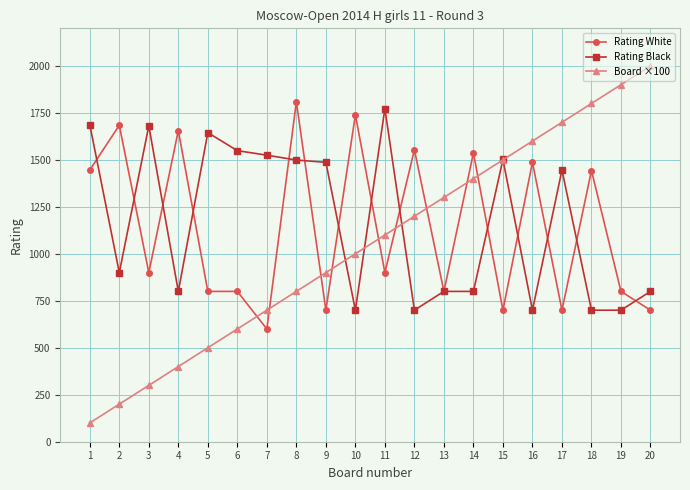

List the series in order of their overall mean, lowest first.

Board ×100, Rating White, Rating Black